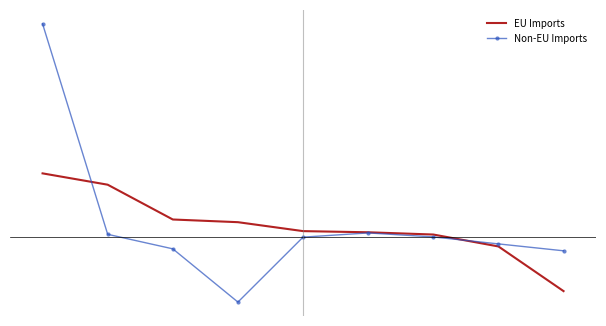

What are all the series names shown in the legend?

EU Imports, Non-EU Imports